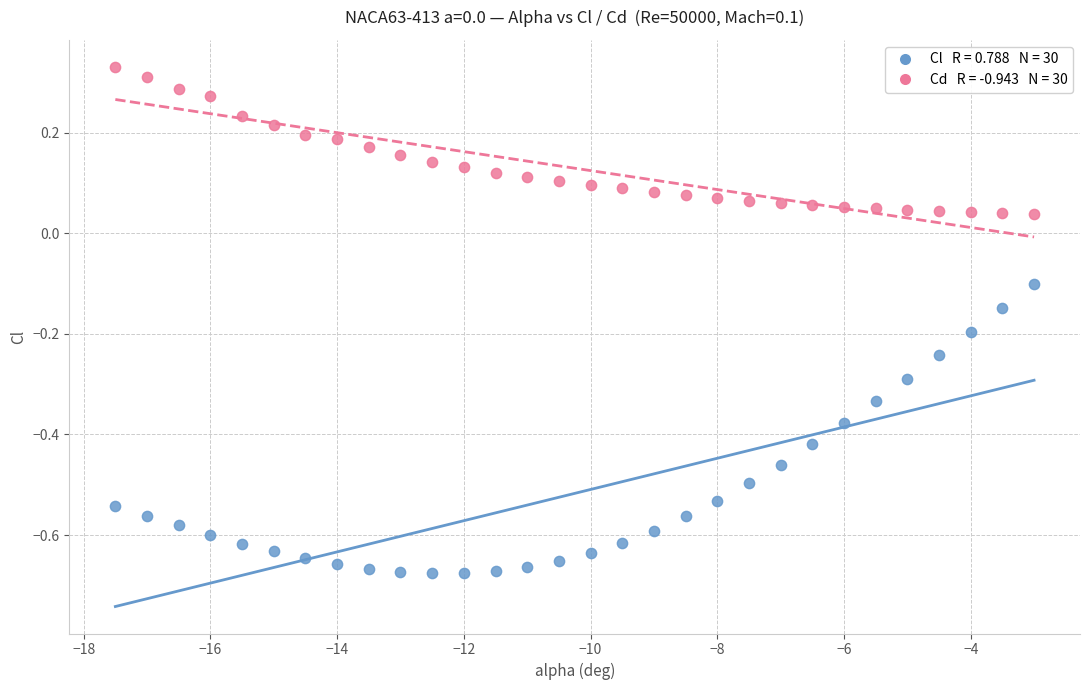

Across all data points, what is the range of Y values (max minus min)?

1.0